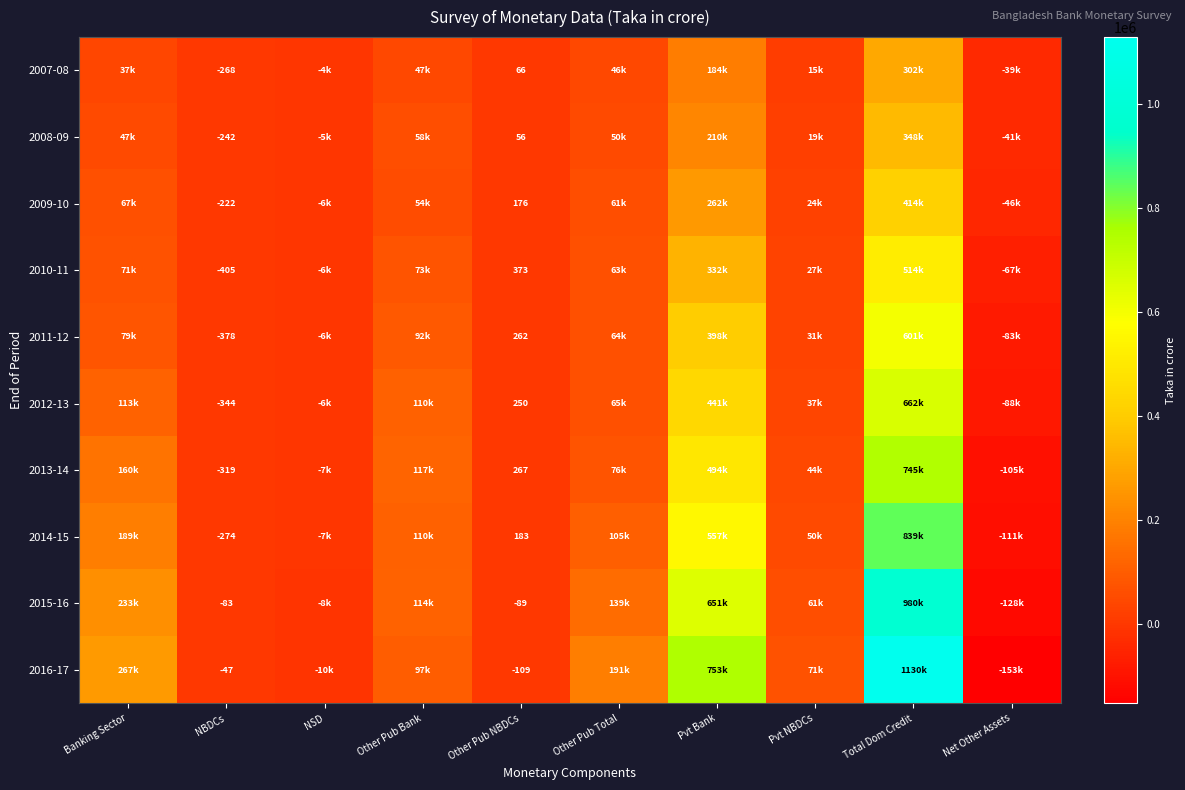

True or false: 2011-12 has a value of -164.1 at NBDCs.

False